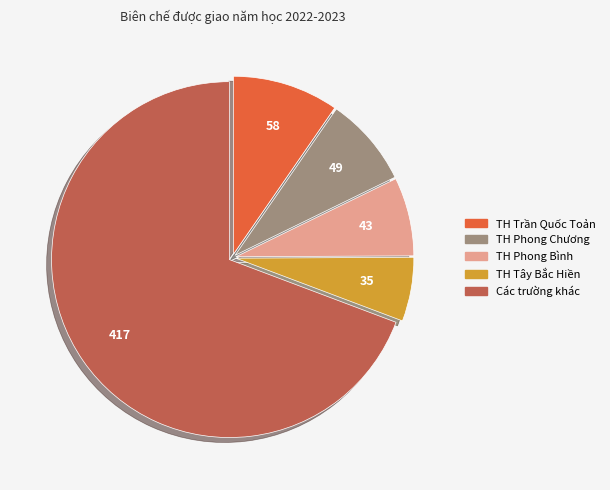

Does any single category account for the majority?

Yes